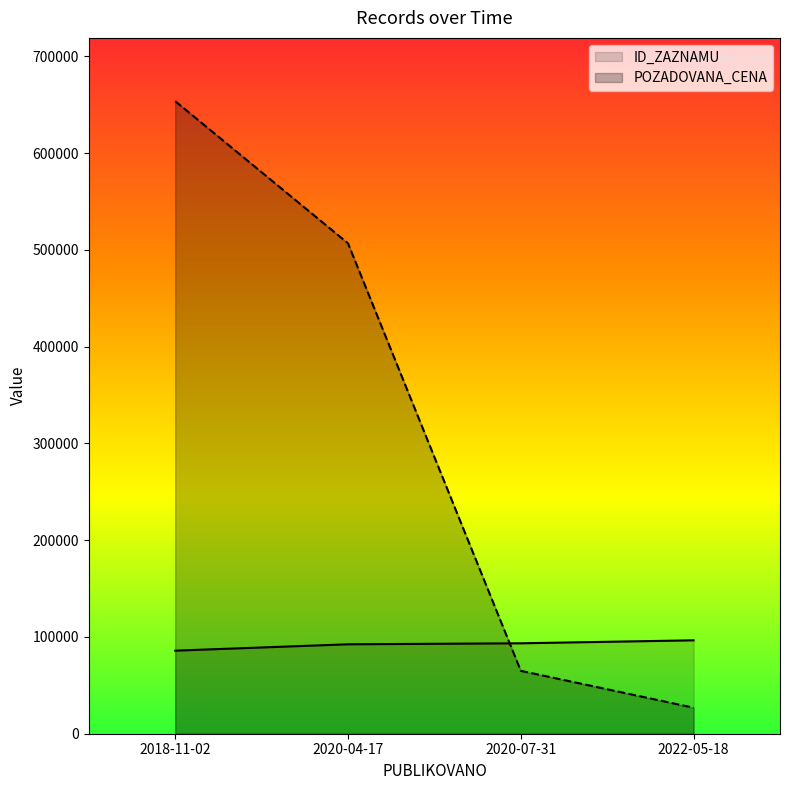

True or false: POZADOVANA_CENA has more than 2 points higher than both neighbors.

False